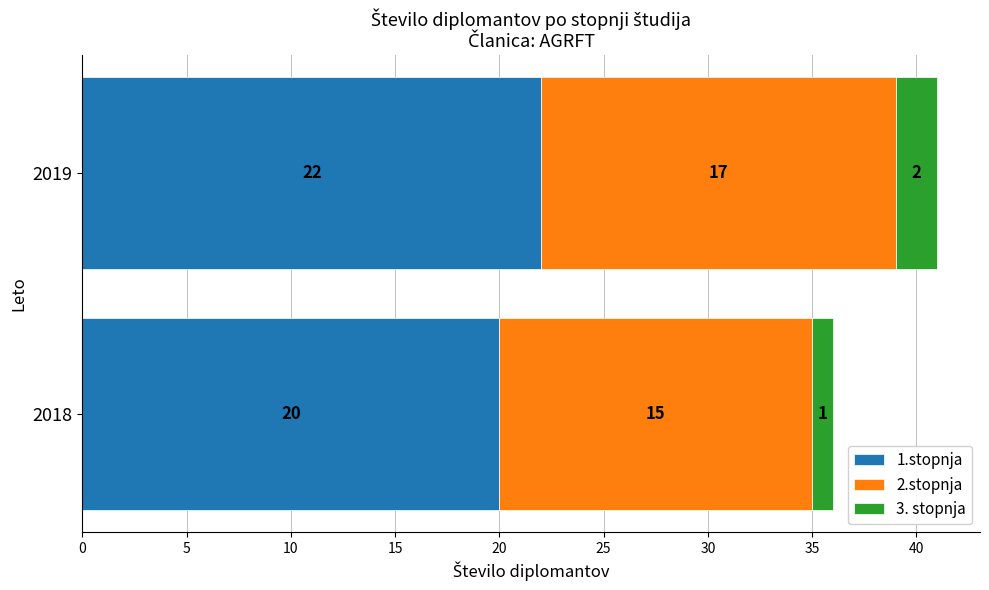

What is the sum of all 1.stopnja values?

42